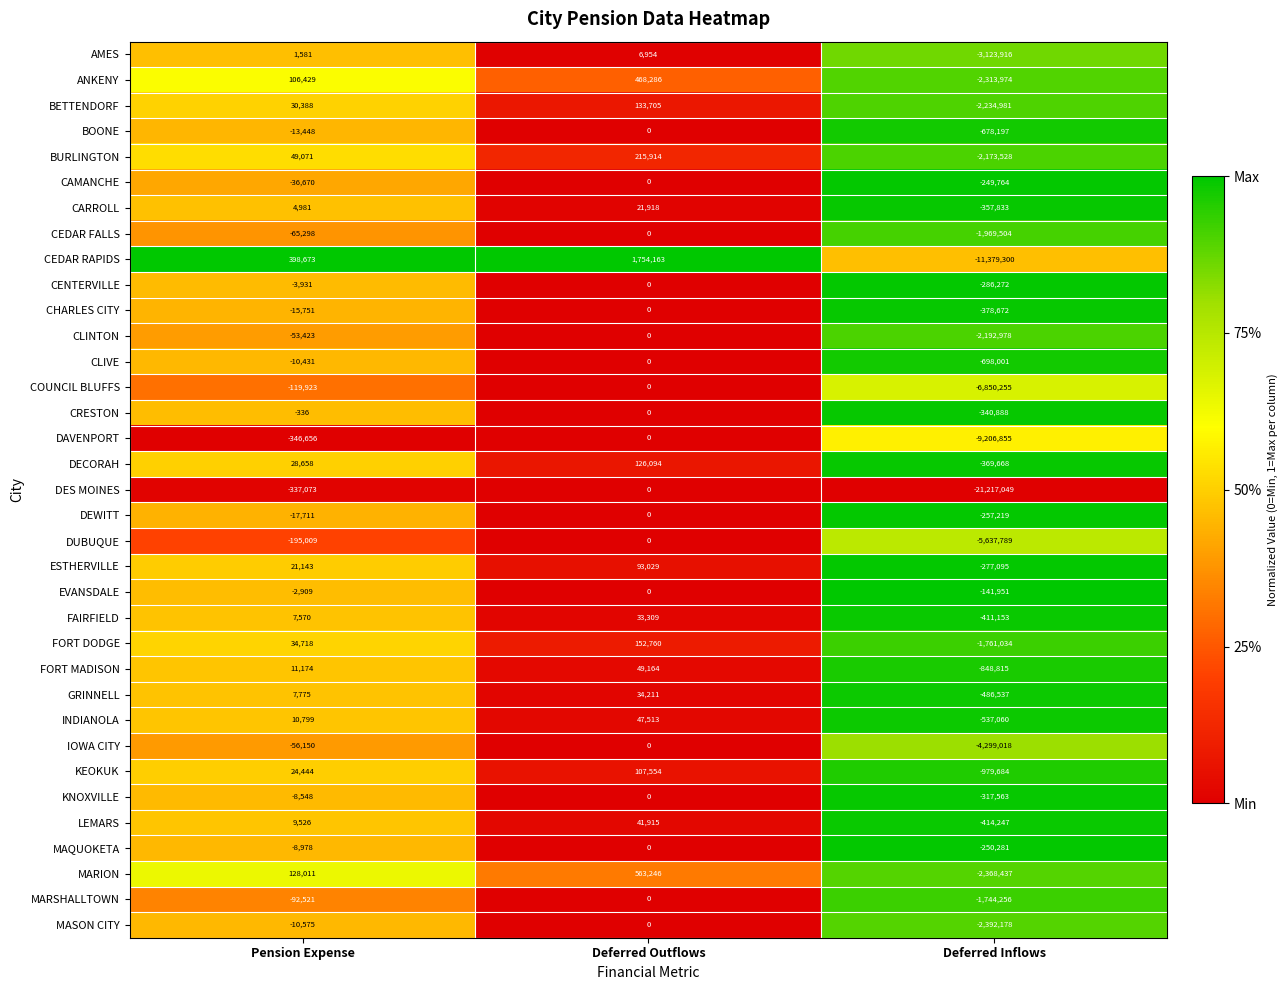

At which category is the sum across all series the highest?

Deferred Outflows